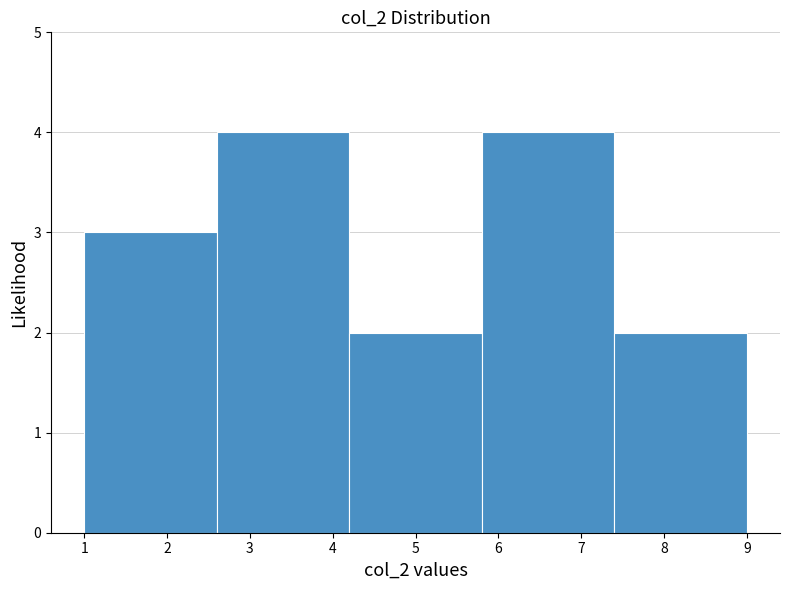

How tall is the bar that spans 4.2 to 5.8 on the x-axis? The values are not printed on the chart, so give them approximately, as read against the axis.

2